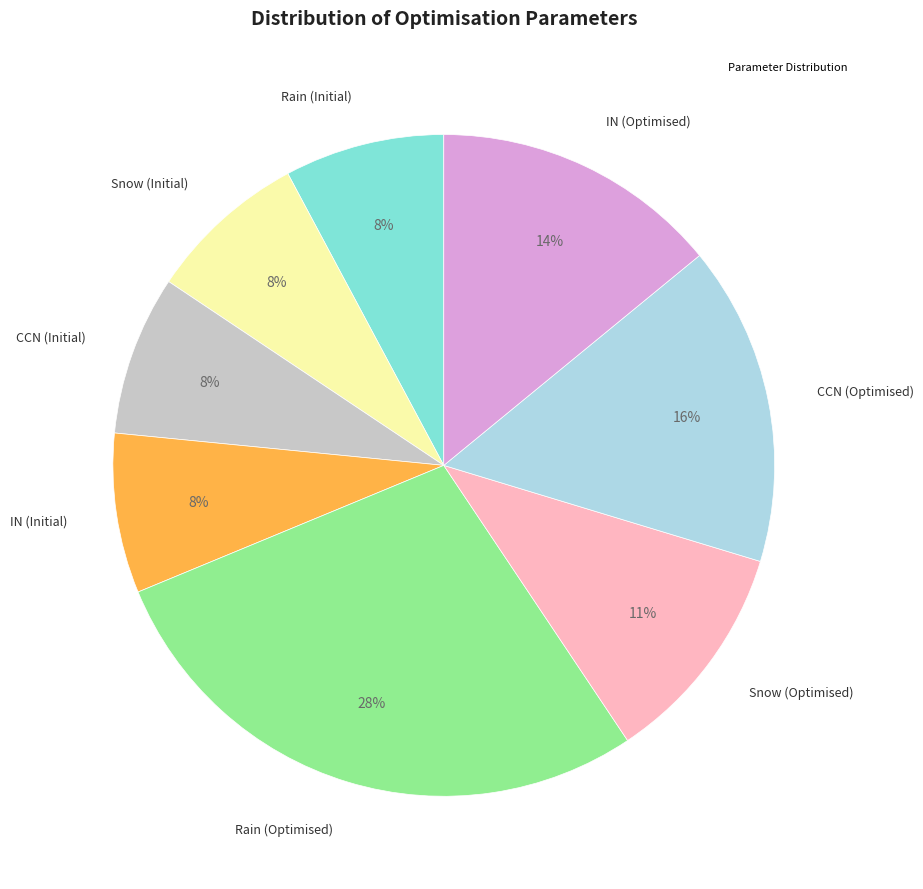

To the nearest percent, what is the difference between the largest and smallest slice percentages?

20%